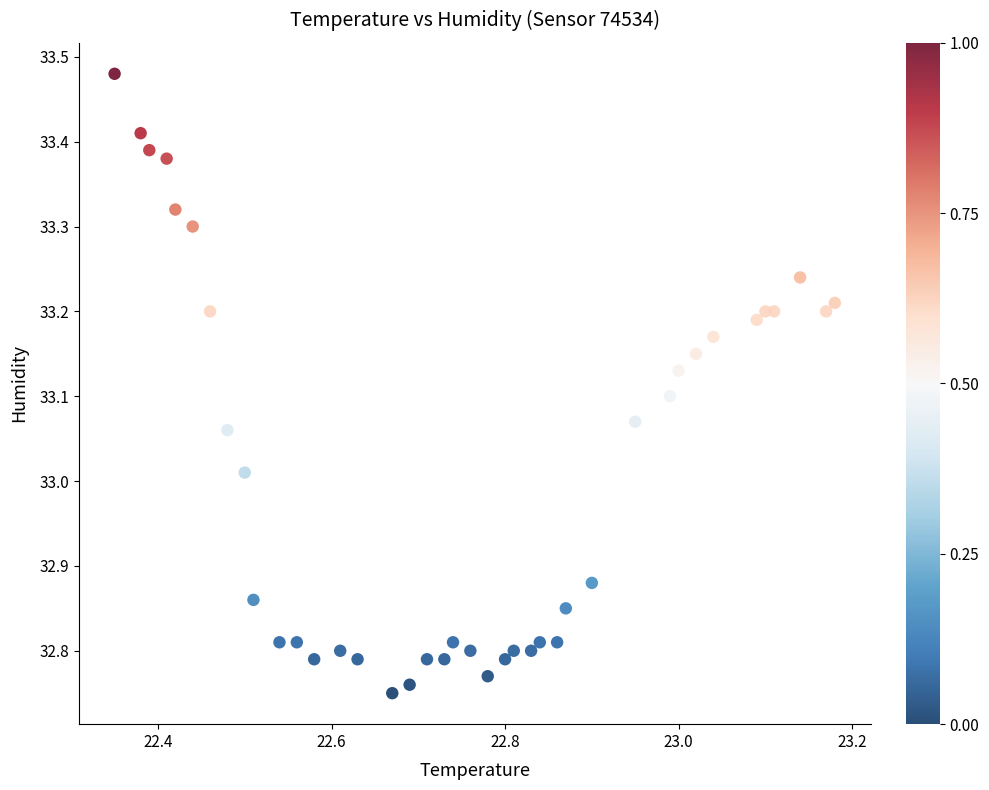

What is the range of Y values (max minus min)?

0.7